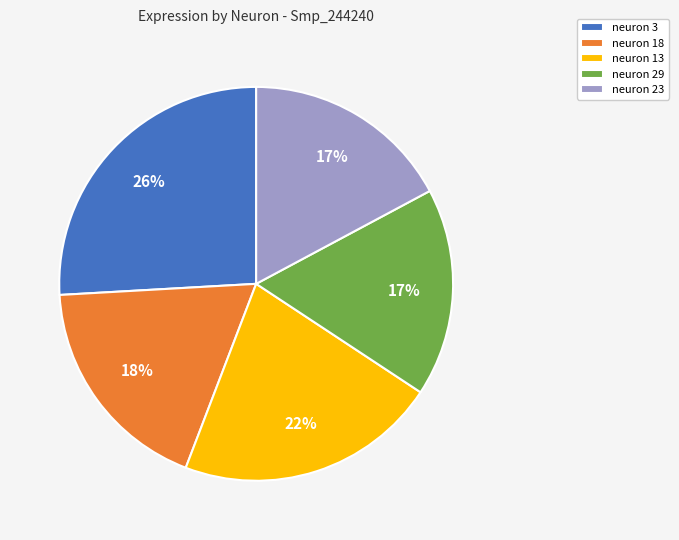

Is neuron 3 the majority of the pie?

No